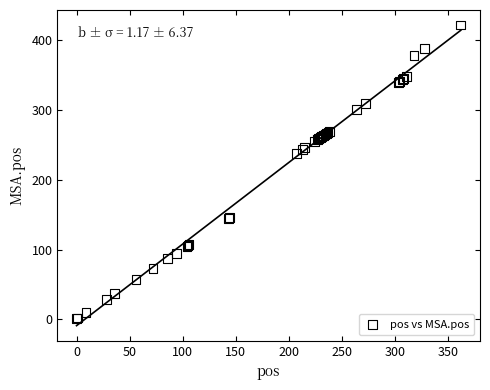

What Y value in the scatter plot is closest to 211?

238